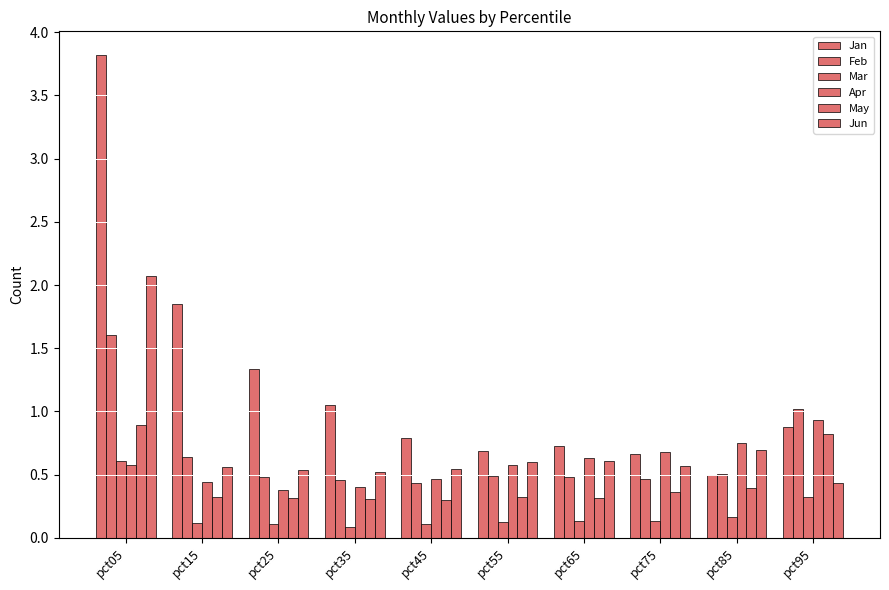

At pct05, list the series in order from largest to smallest.

Jan, Jun, Feb, May, Mar, Apr